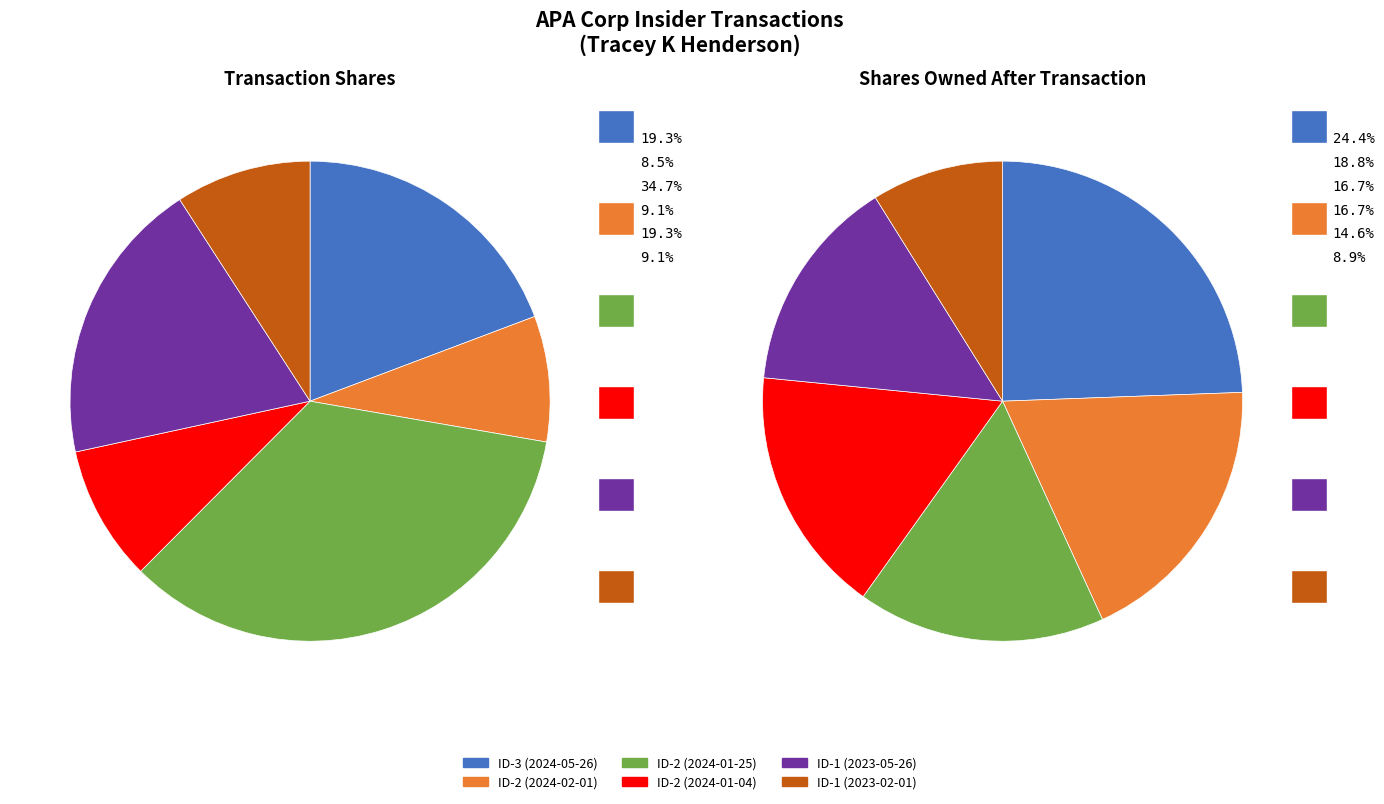

What is the largest slice in the pie chart?

2024-05-26